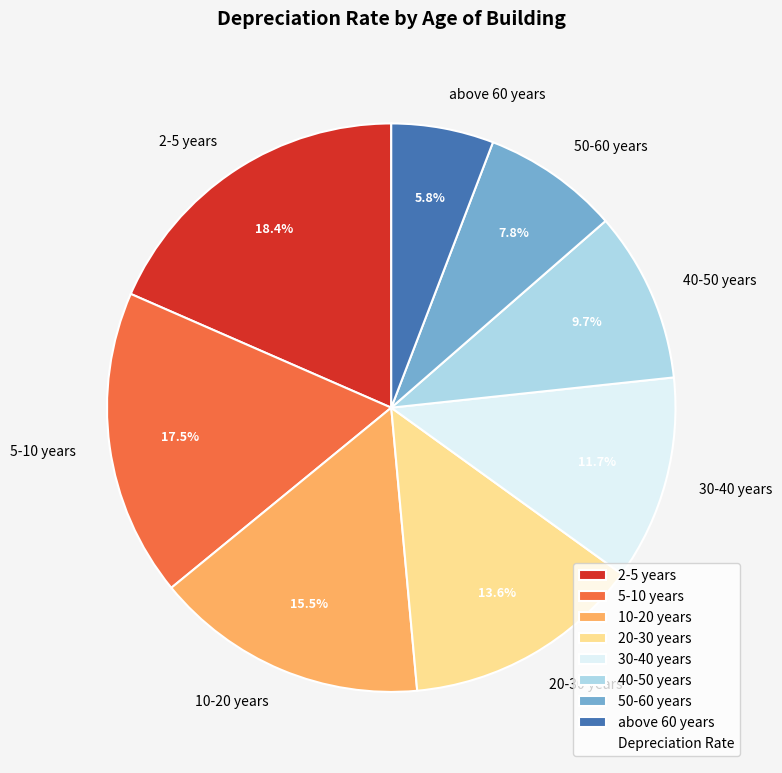

What portion of the pie excludes 10-20 years?

84.5%